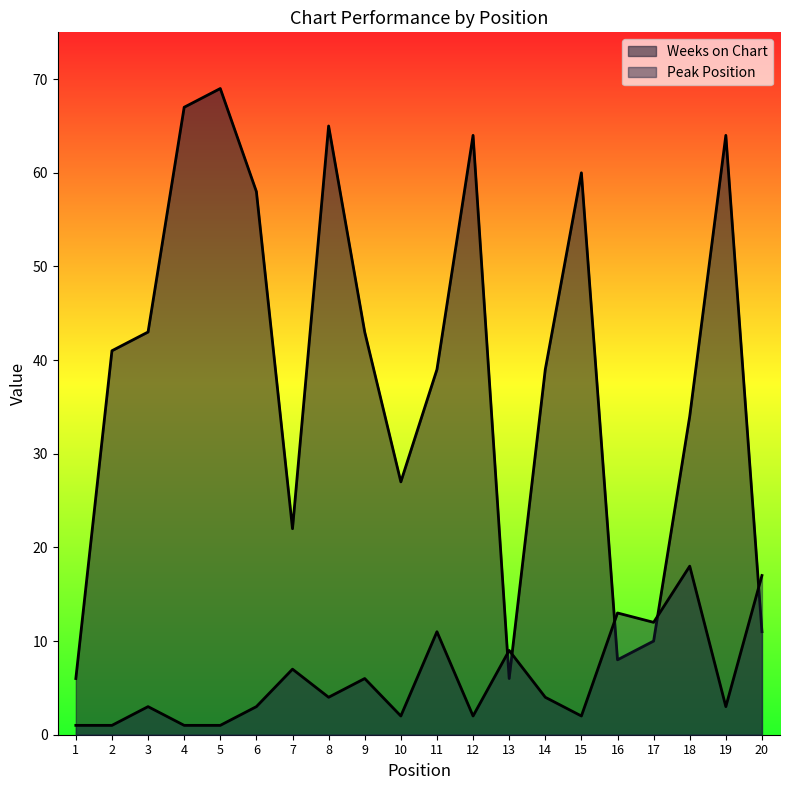

What is the value of the Weeks on Chart point at the 6th from the left?

58